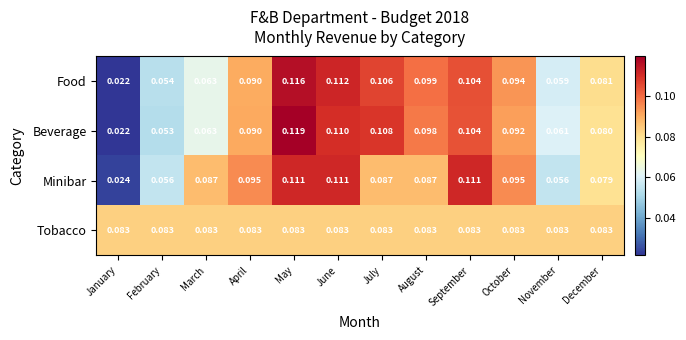

Rank the series at November from lowest to highest value.

Minibar, Food, Beverage, Tobacco